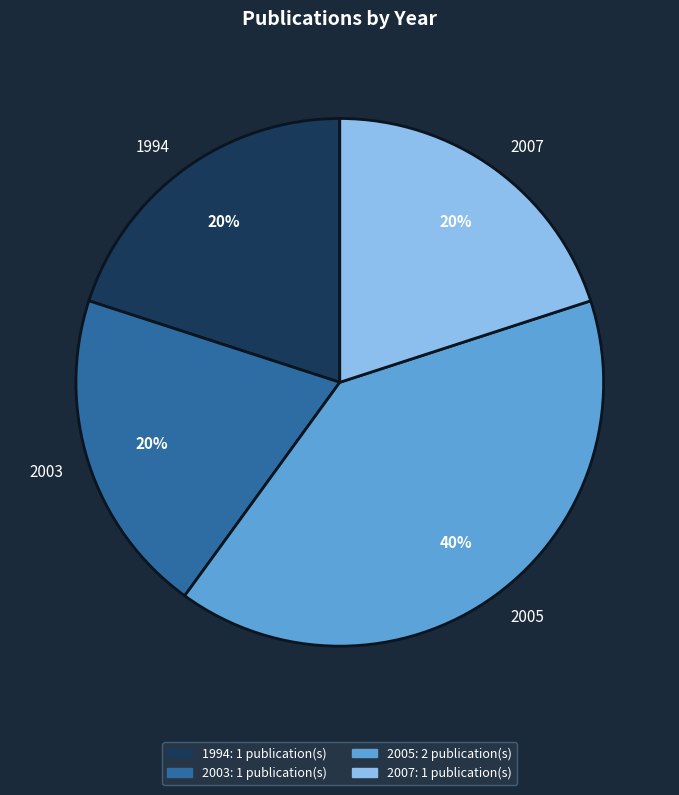

What is the largest slice in the pie chart?

2005